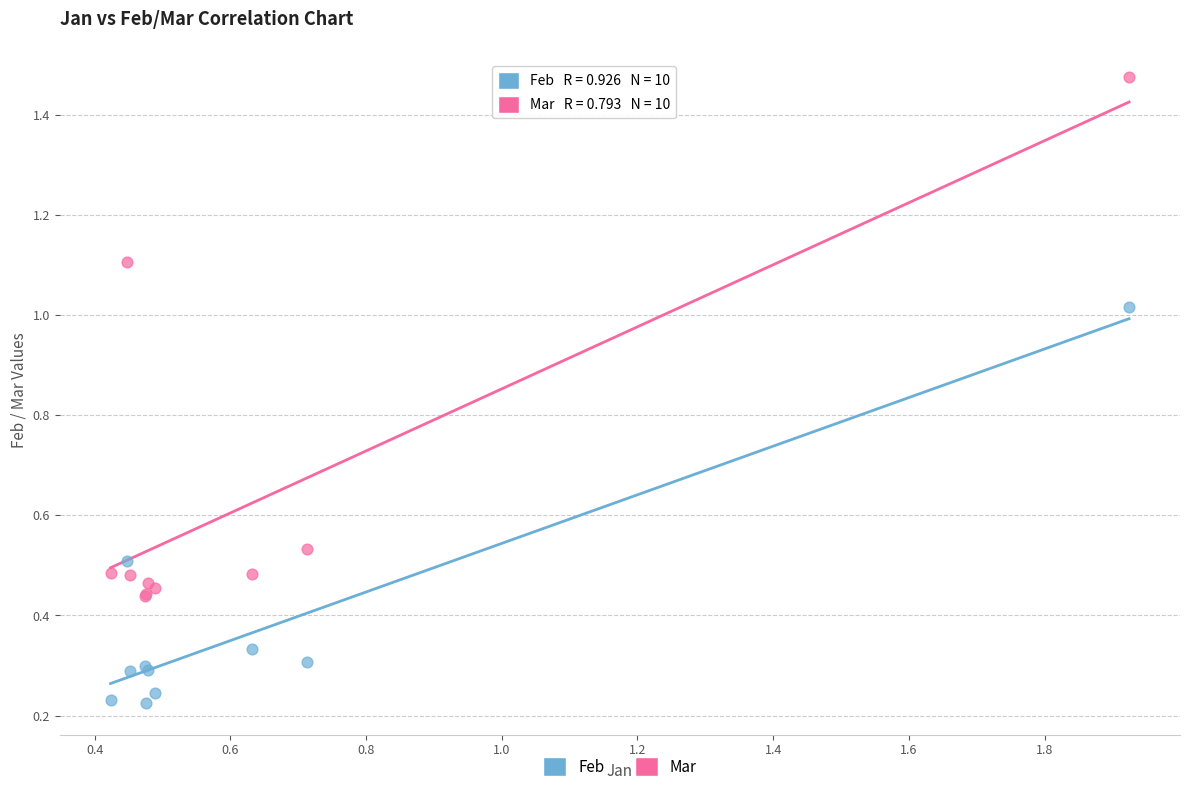

Which series contains the lowest Y value?

Feb